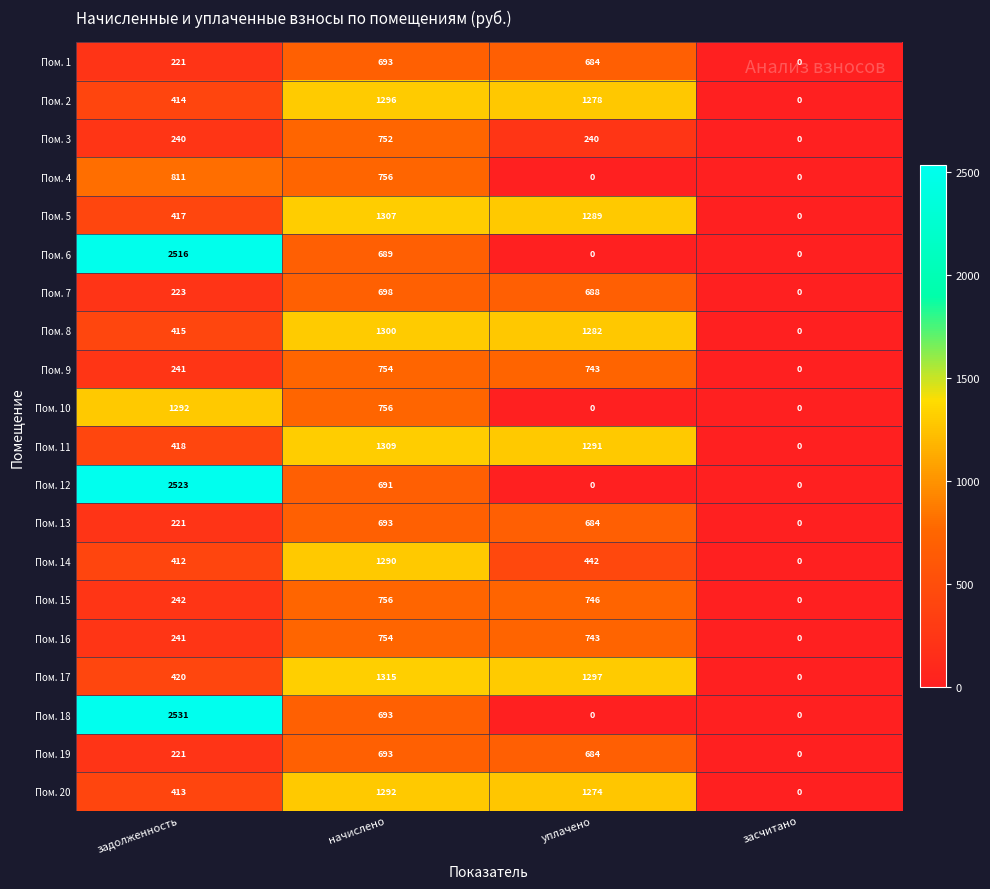

How many distinct data groups are displayed?

20